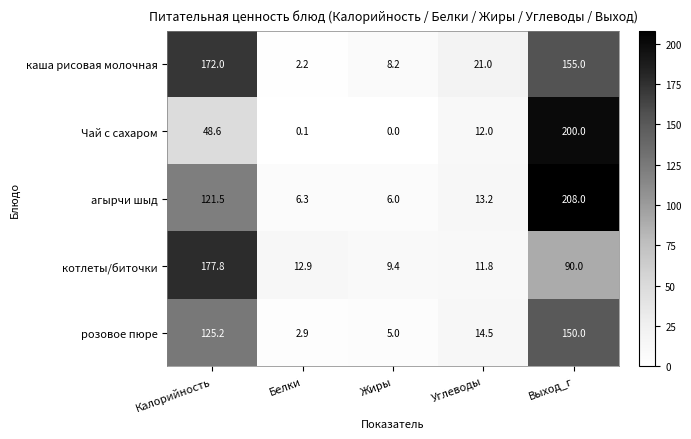

Reading left to right, list all the values displayed in this chart.

каша рисовая молочная: Калорийность=172.0	Белки=2.2	Жиры=8.2	Углеводы=21.0	Выход_г=155.0
Чай с сахаром: Калорийность=48.6	Белки=0.1	Жиры=0.0	Углеводы=12.0	Выход_г=200.0
агырчи шыд: Калорийность=121.5	Белки=6.3	Жиры=6.0	Углеводы=13.2	Выход_г=208.0
котлеты/биточки: Калорийность=177.8	Белки=12.9	Жиры=9.4	Углеводы=11.8	Выход_г=90.0
розовое пюре: Калорийность=125.2	Белки=2.9	Жиры=5.0	Углеводы=14.5	Выход_г=150.0